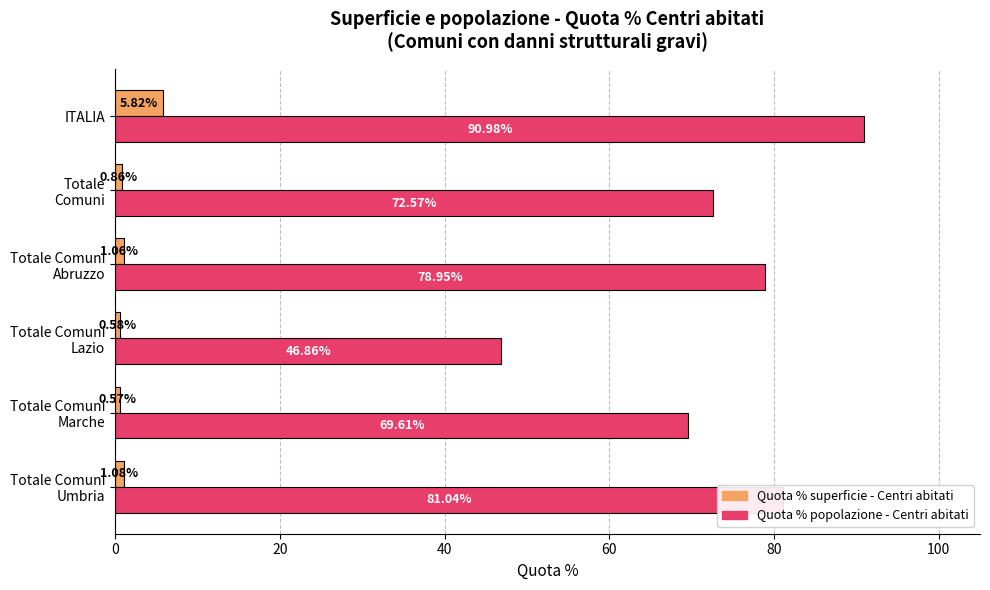

Which label corresponds to the smallest value in the chart?

Totale Comuni
Marche